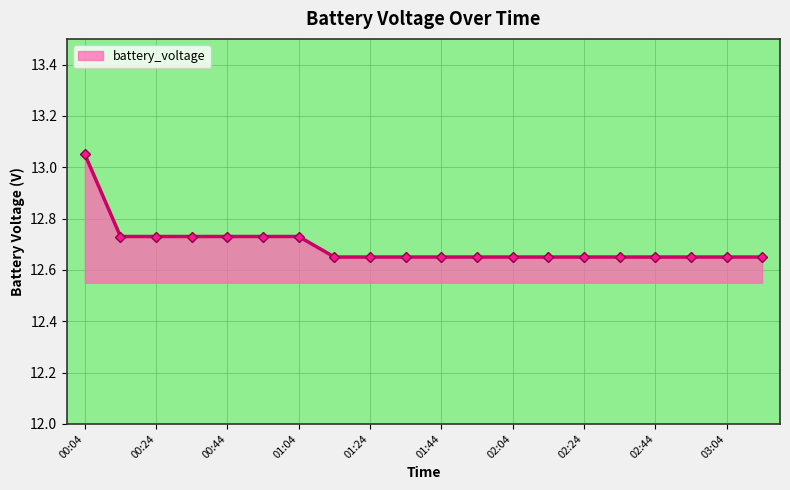

How many values are between 12 and 13?

19